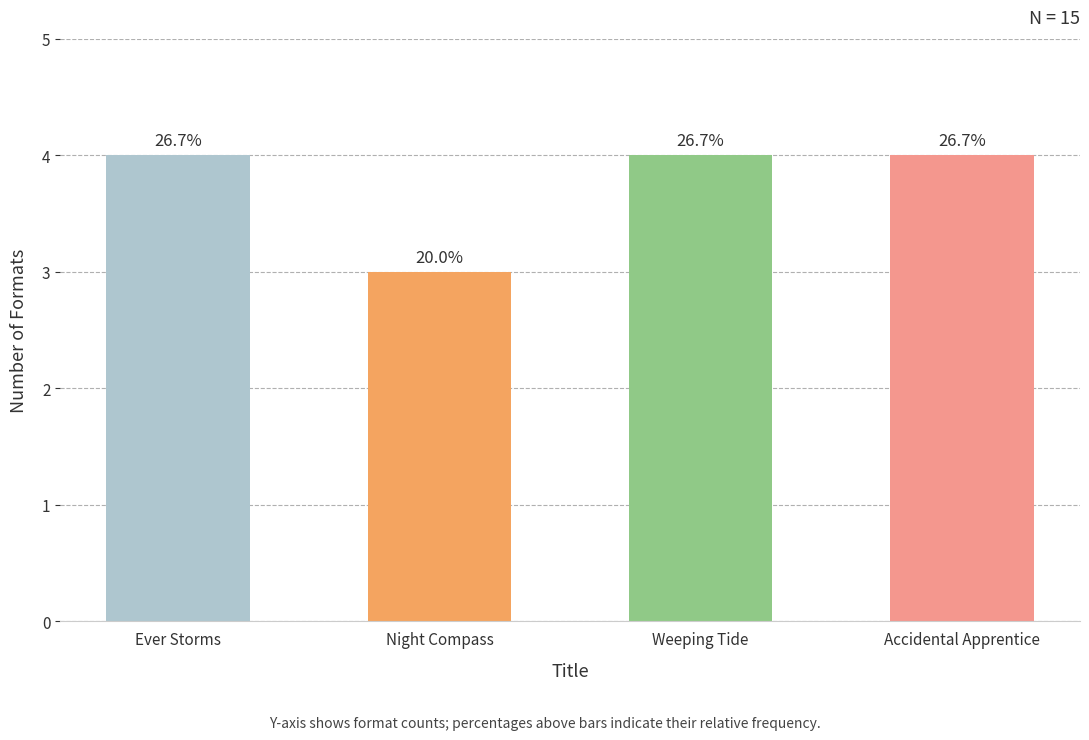

Between Weeping Tide and Night Compass, which is larger?

Weeping Tide